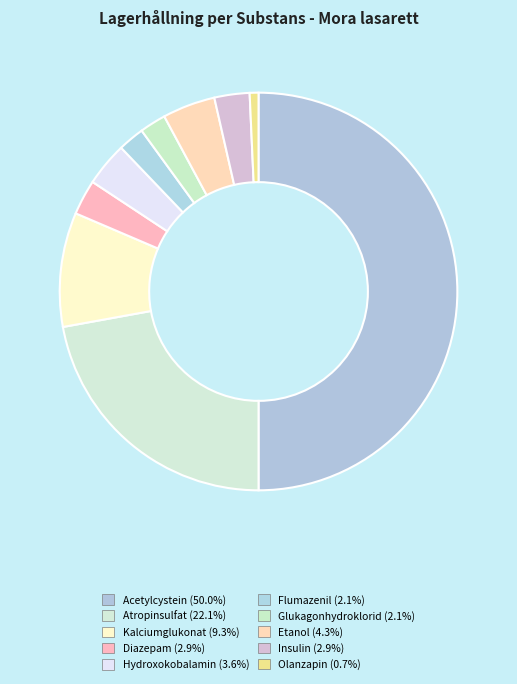

Combined, what portion of the pie is Etanol and Acetylcystein?

54.3%